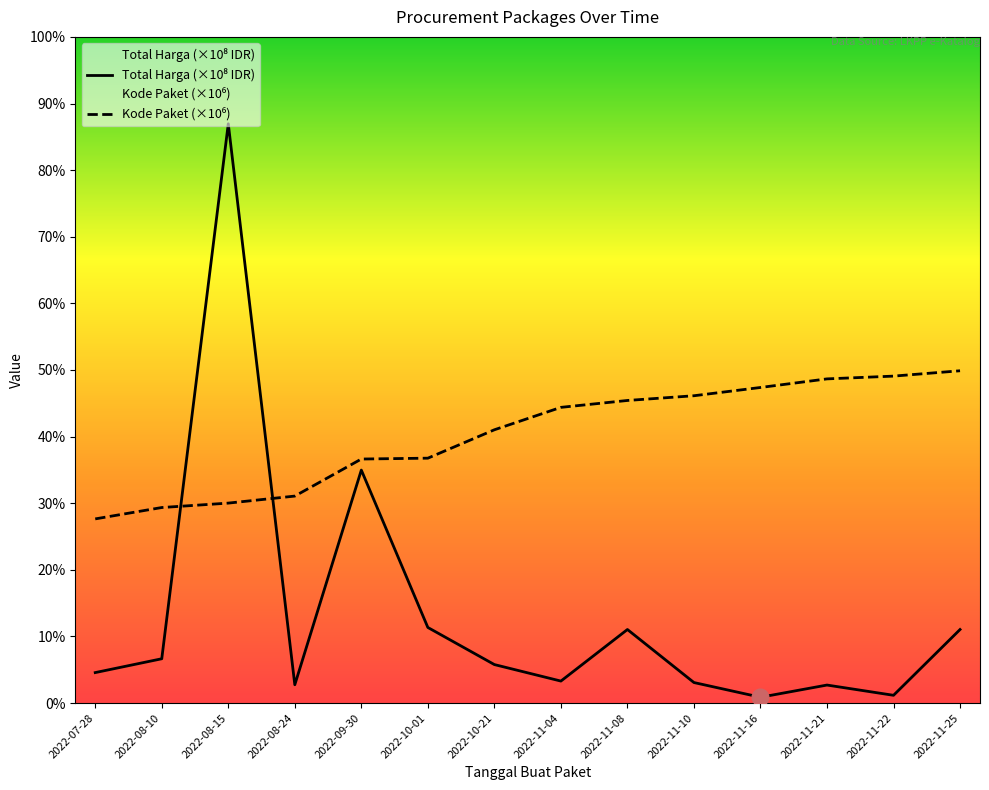

What is the label of the 2nd point from the right?

2022-11-22